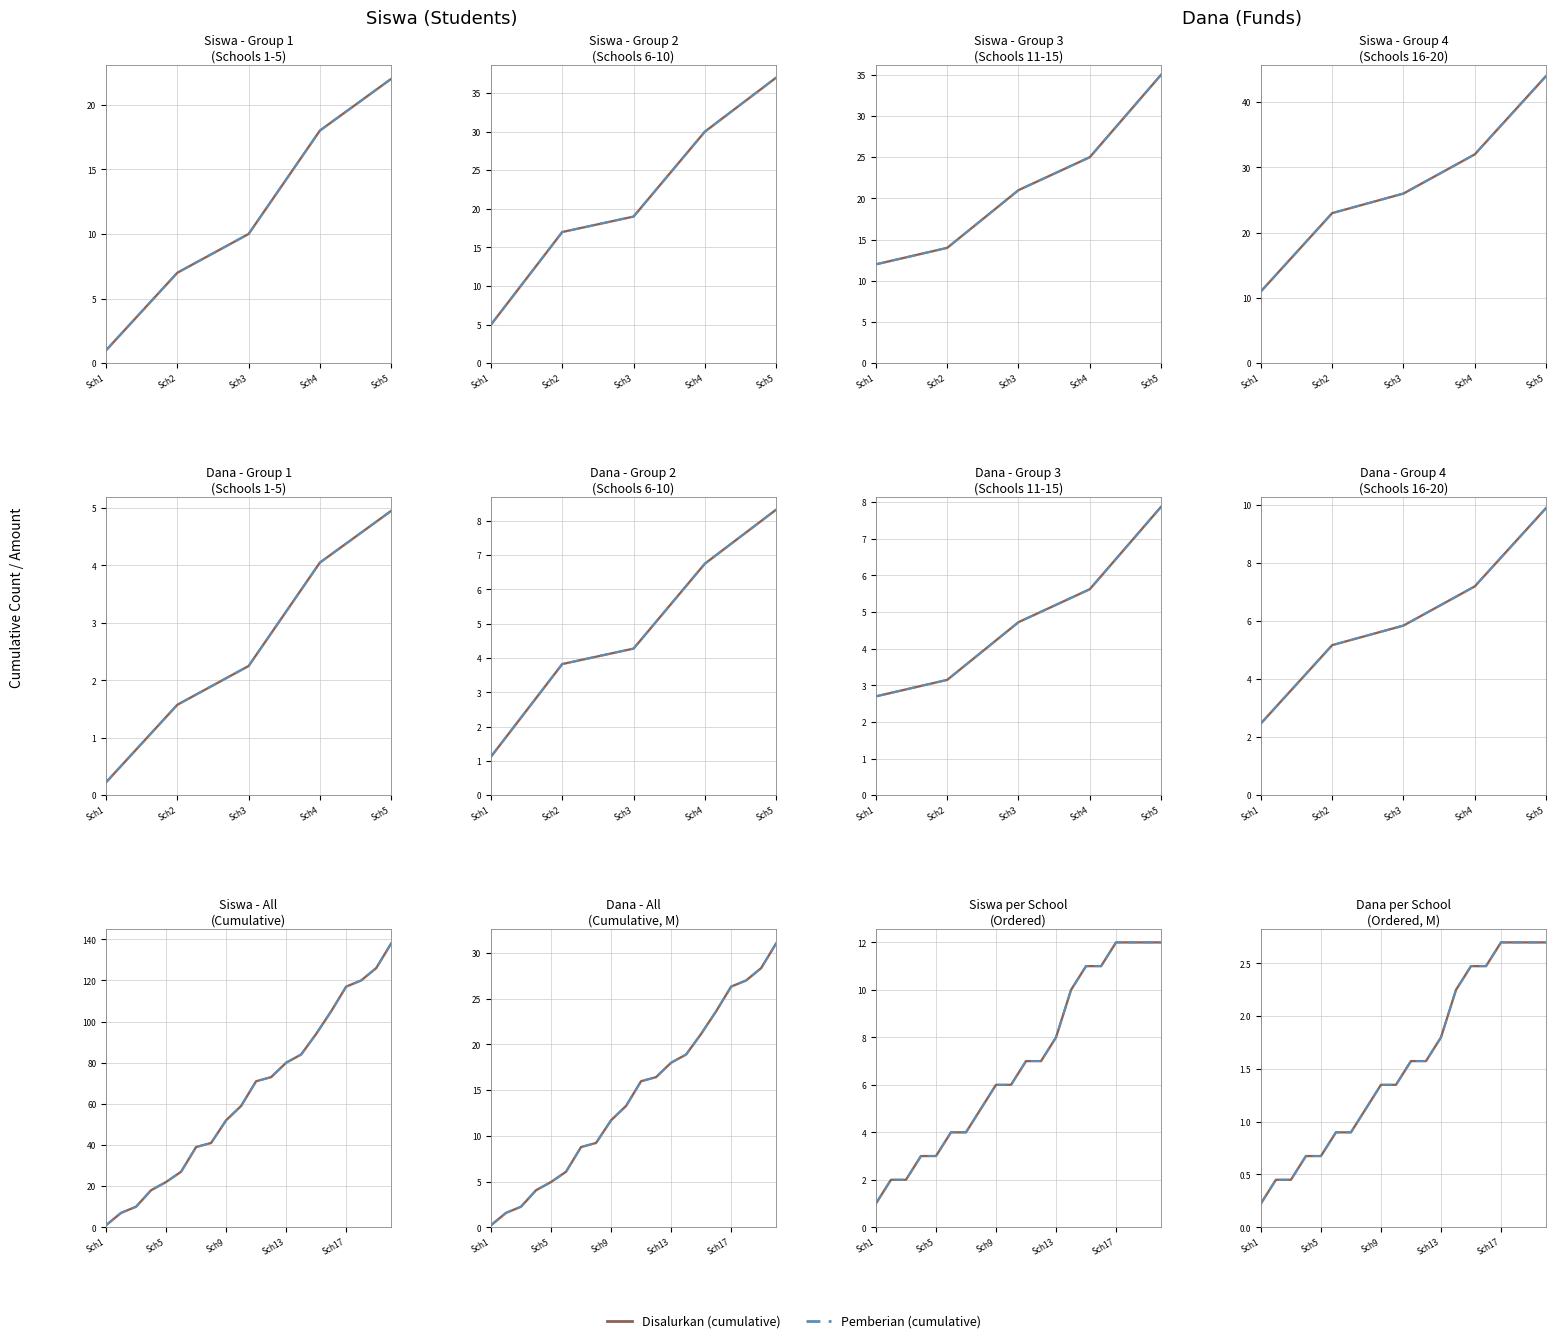

What is the label of the 10th point from the left?

9